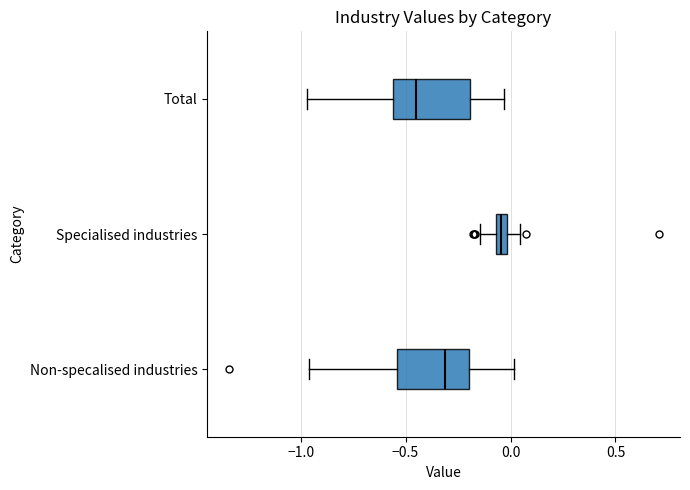

Which box's median line is the furthest to the left?

Total